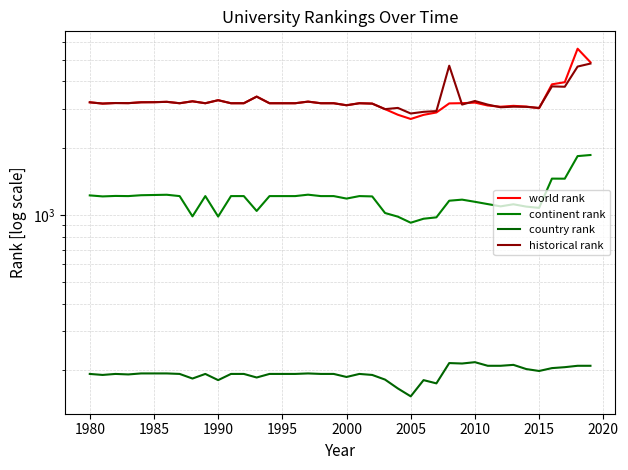

What is the spread (max minus min) of values at 2000?

2938